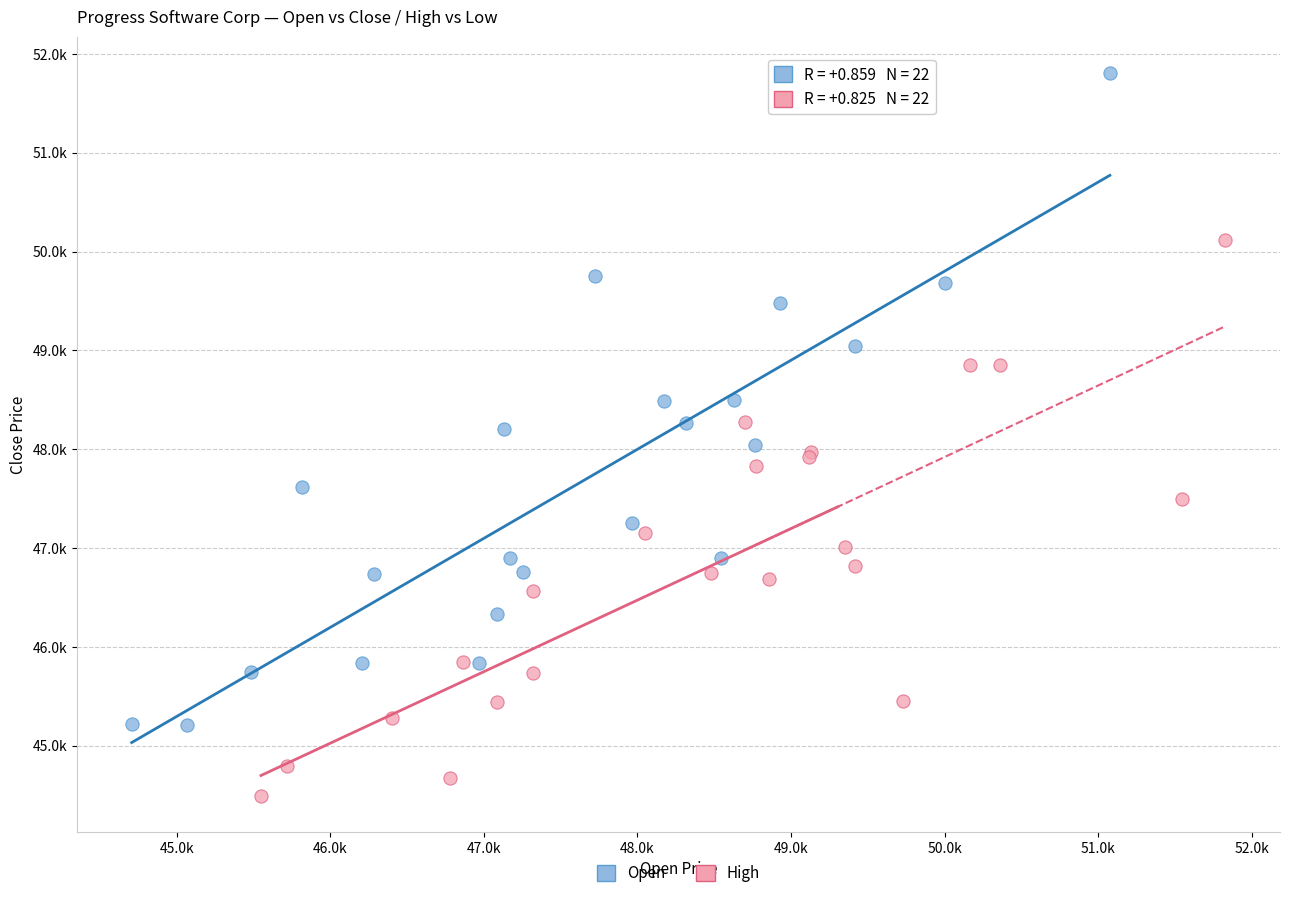

Which series reaches the maximum Y coordinate?

Open